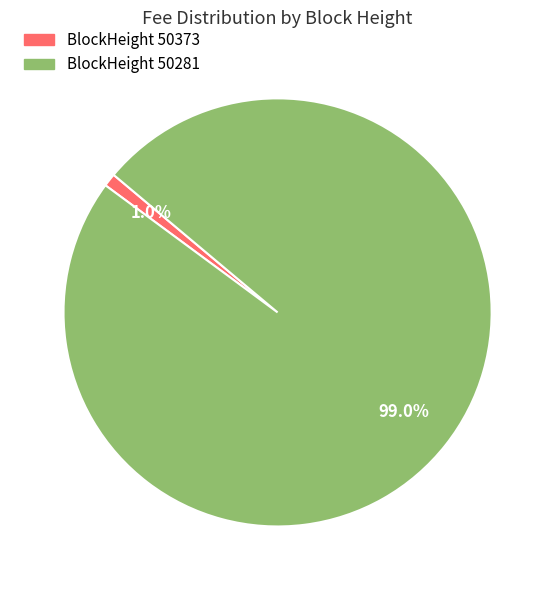

Is there a majority slice in this chart?

Yes